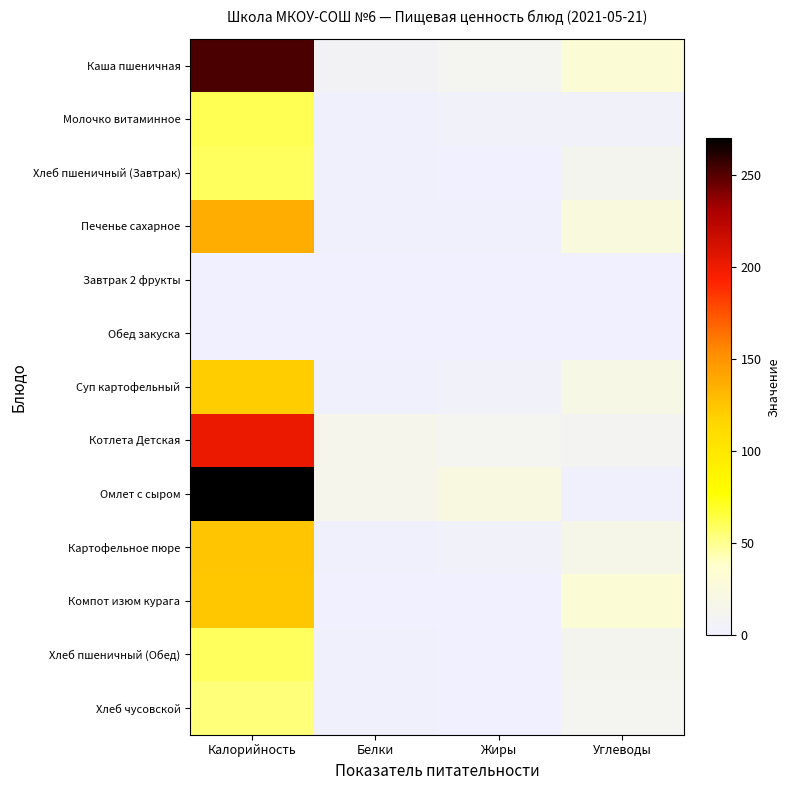

Reading left to right, extract all data points from this chart.

Каша пшеничная: Калорийность=253.0	Белки=8.0	Жиры=10.8	Углеводы=31.2
Молочко витаминное: Калорийность=62.0	Белки=2.8	Жиры=3.5	Углеводы=4.7
Хлеб пшеничный (Завтрак): Калорийность=60.0	Белки=2.1	Жиры=0.3	Углеводы=12.0
Печенье сахарное: Калорийность=137.0	Белки=2.3	Жиры=3.0	Углеводы=25.3
Завтрак 2 фрукты: Калорийность=0.0	Белки=0.0	Жиры=0.0	Углеводы=0.0
Обед закуска: Калорийность=0.0	Белки=0.0	Жиры=0.0	Углеводы=0.0
Суп картофельный: Калорийность=121.0	Белки=2.4	Жиры=3.7	Углеводы=19.1
Котлета Детская: Калорийность=202.0	Белки=15.5	Жиры=11.3	Углеводы=10.3
Омлет с сыром: Калорийность=270.0	Белки=14.9	Жиры=22.4	Углеводы=2.1
Картофельное пюре: Калорийность=125.0	Белки=2.9	Жиры=4.8	Углеводы=17.6
Компот изюм курага: Калорийность=124.0	Белки=0.5	Жиры=0.0	Углеводы=31.5
Хлеб пшеничный (Обед): Калорийность=60.0	Белки=2.1	Жиры=0.3	Углеводы=12.0
Хлеб чусовской: Калорийность=54.0	Белки=1.9	Жиры=0.3	Углеводы=11.5